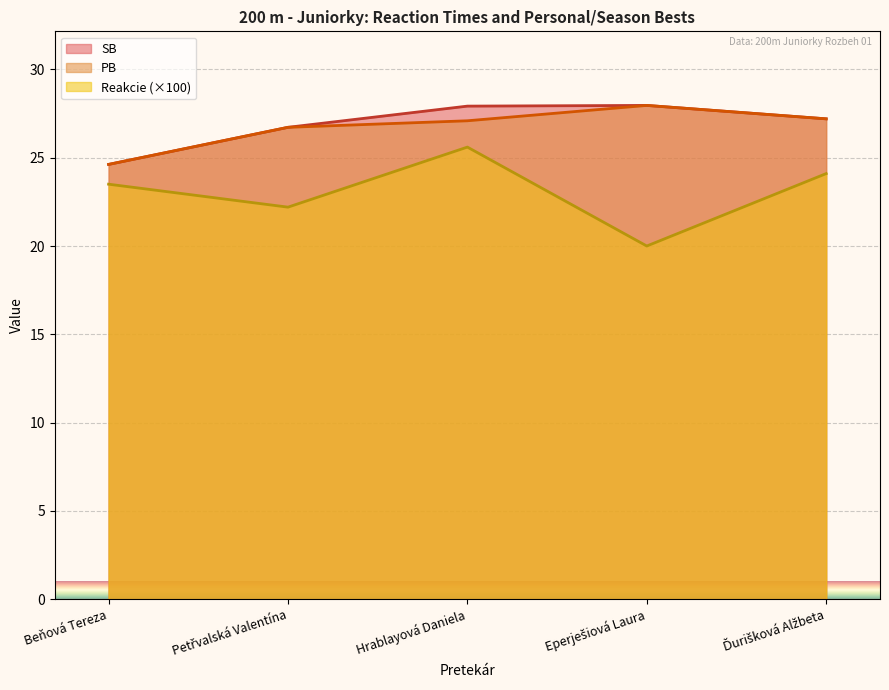

The value of PB at Hrablayová Daniela is 40.6. True or false?

False